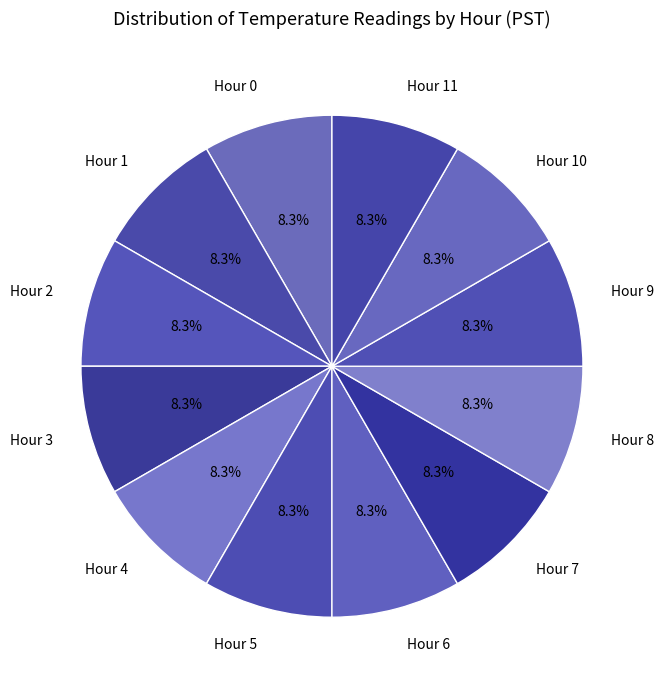

To the nearest percent, what portion does Hour 9 represent?

8%